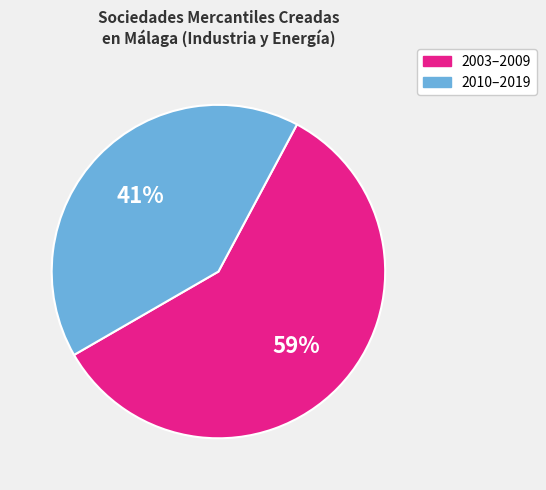

To the nearest percent, what is the difference between the largest and smallest slice percentages?

18%